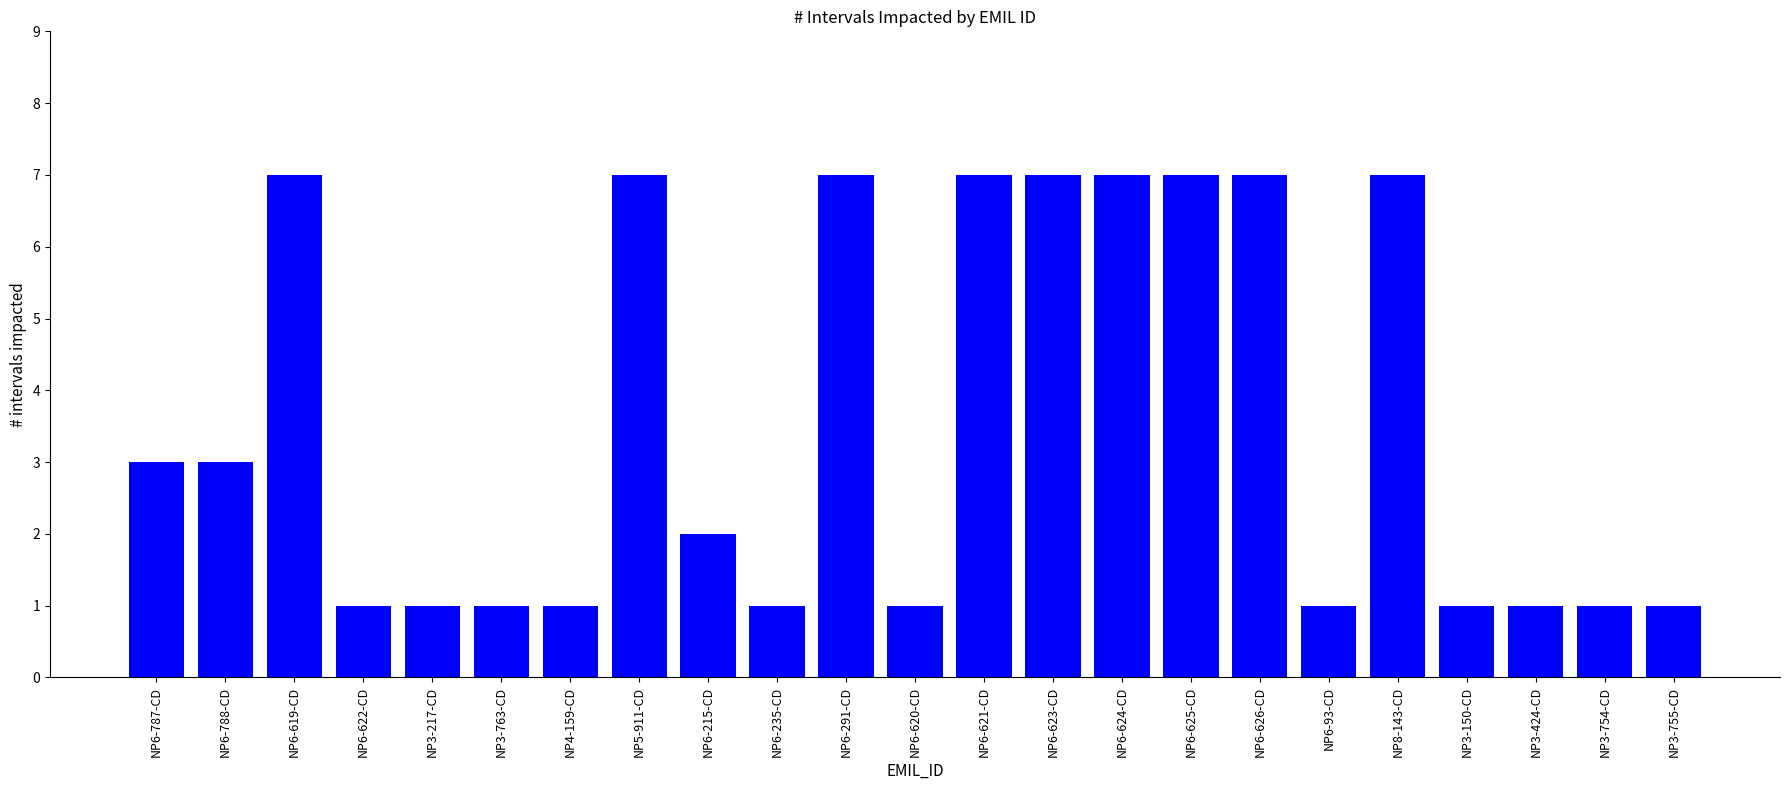

What is the greatest value displayed?

7